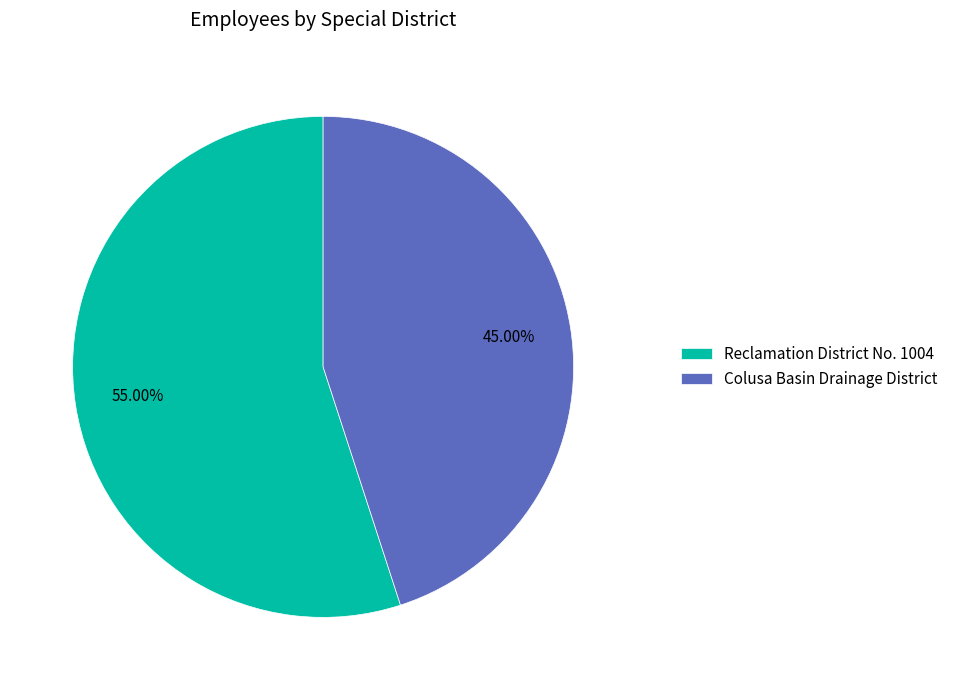

To the nearest percent, what percentage of the pie is Reclamation District No. 1004?

55%